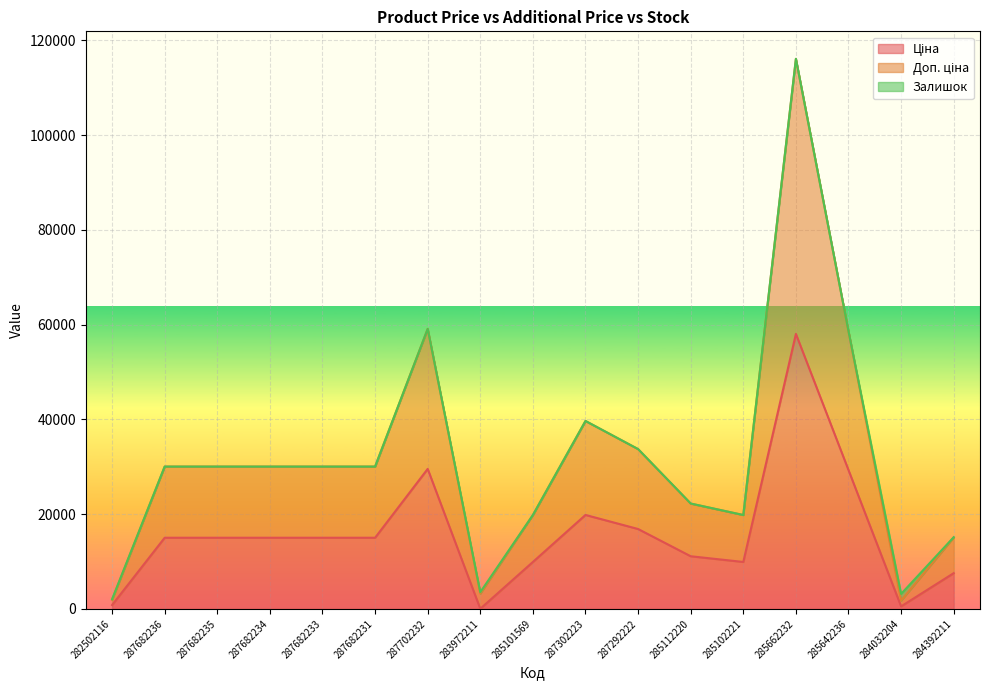

At which category is the sum across all series the highest?

285662232